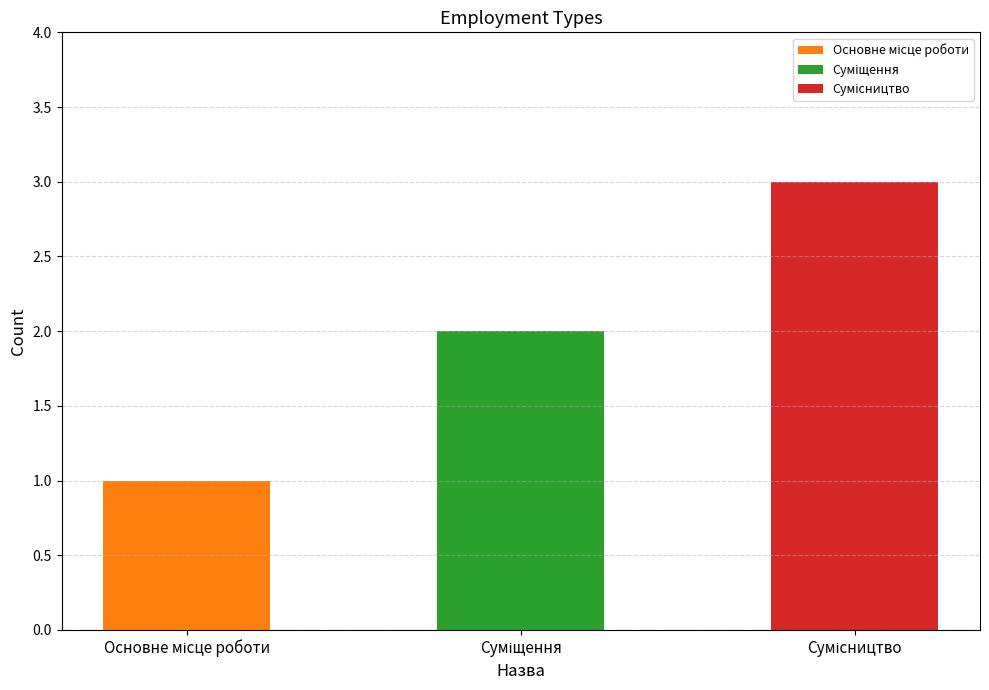

What is the label of the 3rd bar from the left?

Сумісництво